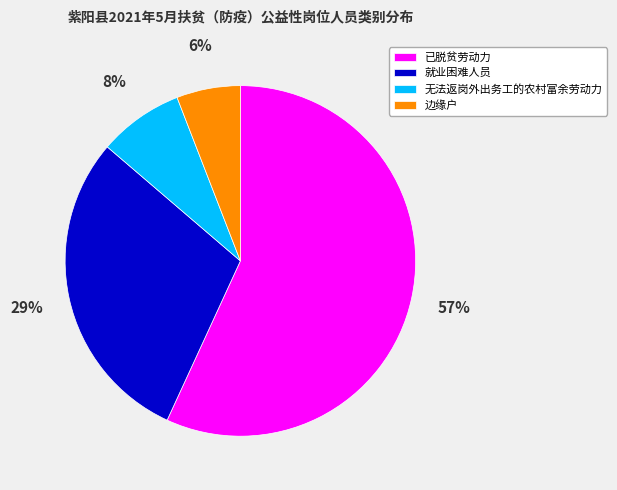

Does 已脱贫劳动力 represent more than half of the total?

Yes